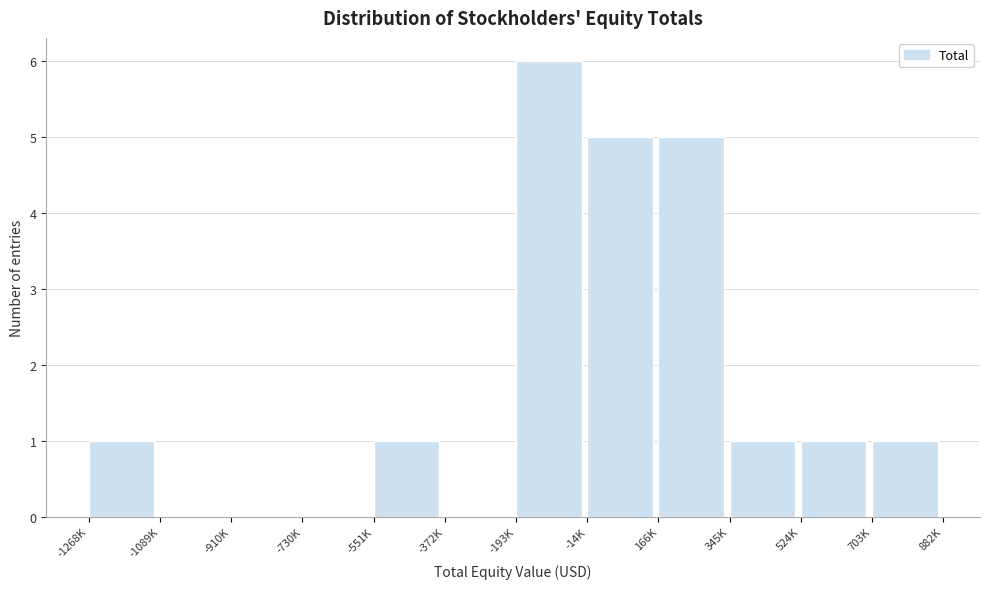

Reading left to right, extract all data points from this chart.

-1268K=1	-1089K=0	-910K=0	-730K=0	-551K=1	-372K=0	-193K=6	-14K=5	166K=5	345K=1	524K=1	703K=1